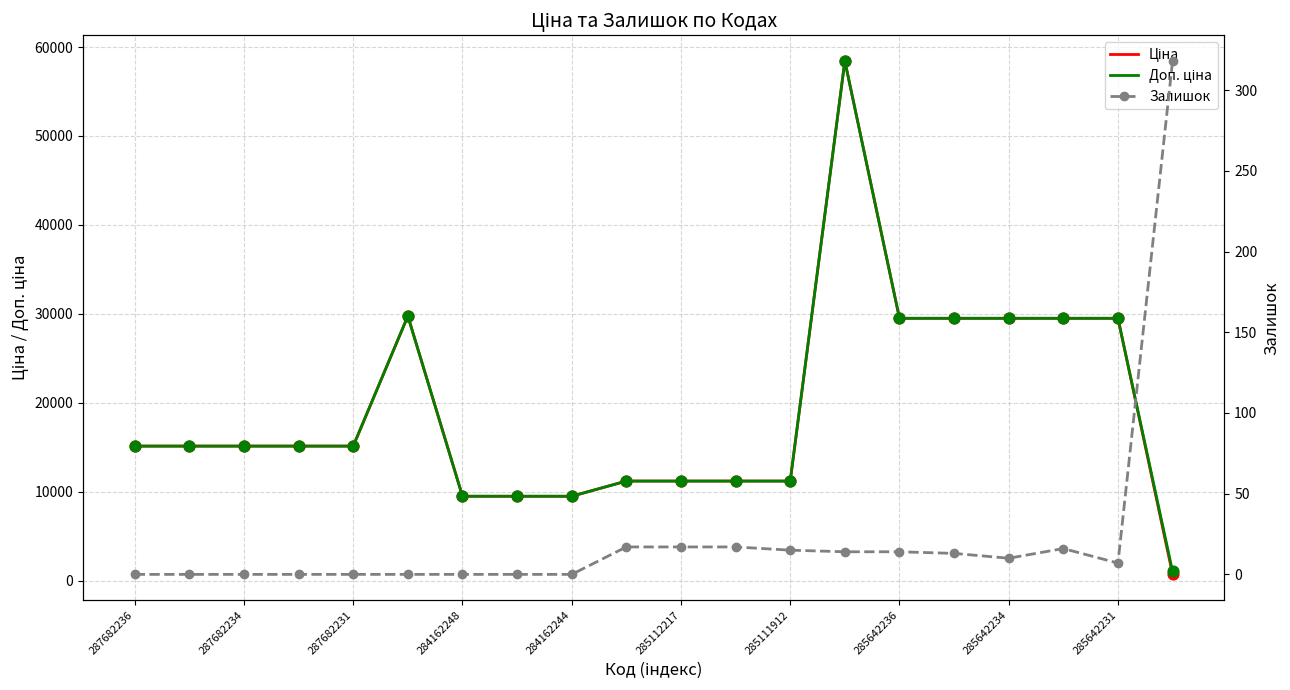

Is the value of Доп. ціна at 287682236 greater than the value of Залишок at 287682231?

Yes